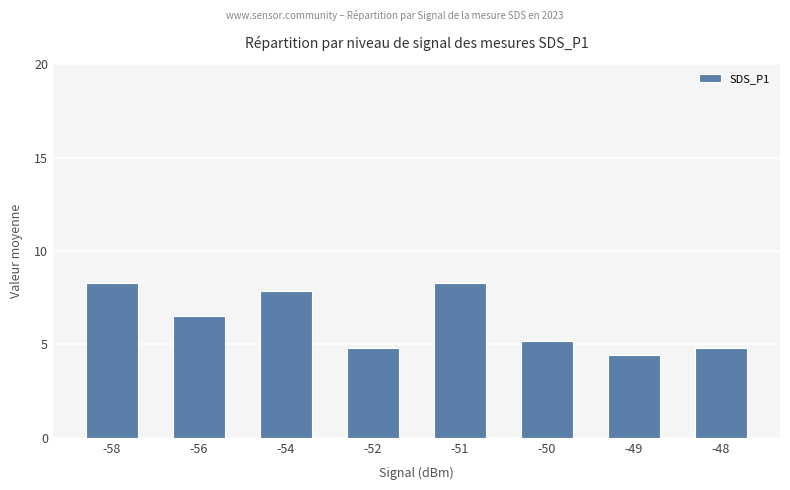

What is the average value?

6.3